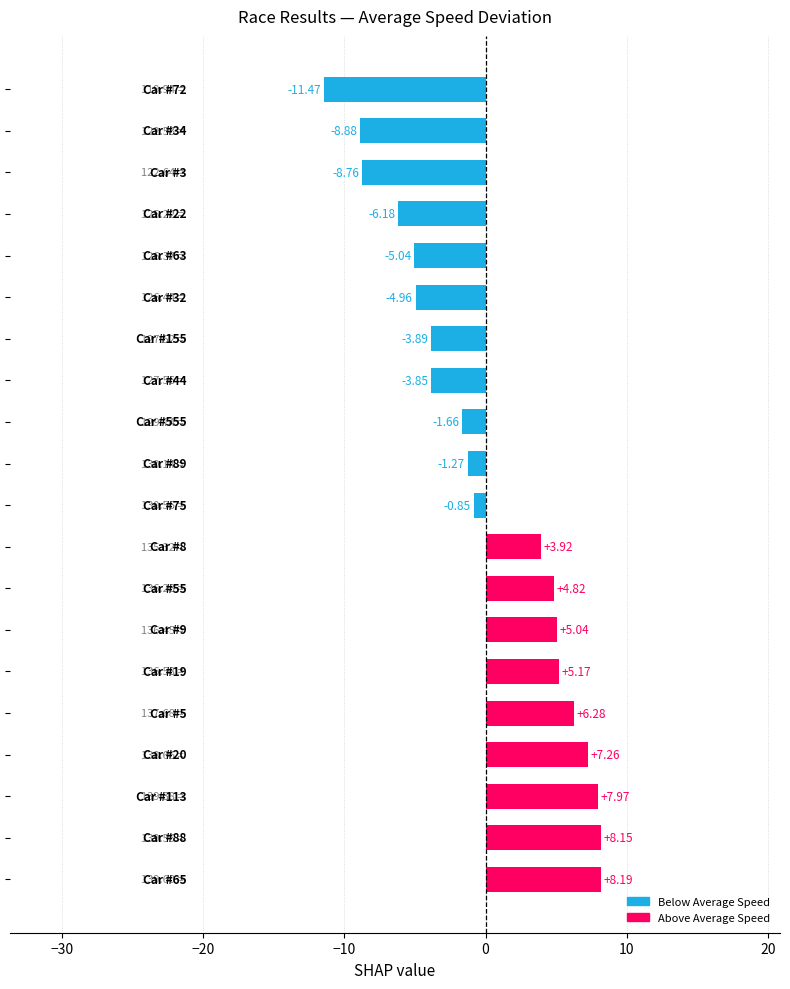

How many distinct data groups are displayed?

1